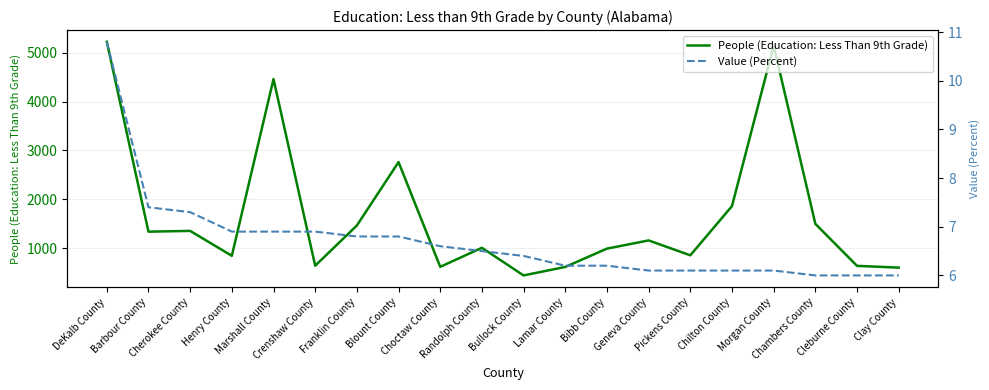

What is the label of the 13th point from the left?

Bibb County